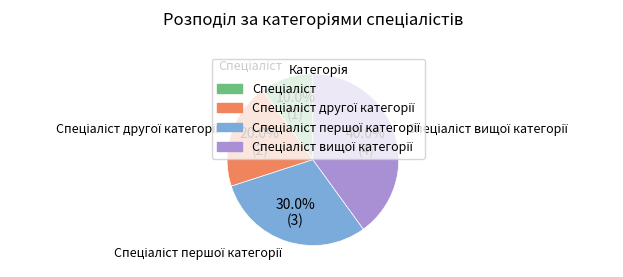

Is there a majority slice in this chart?

No